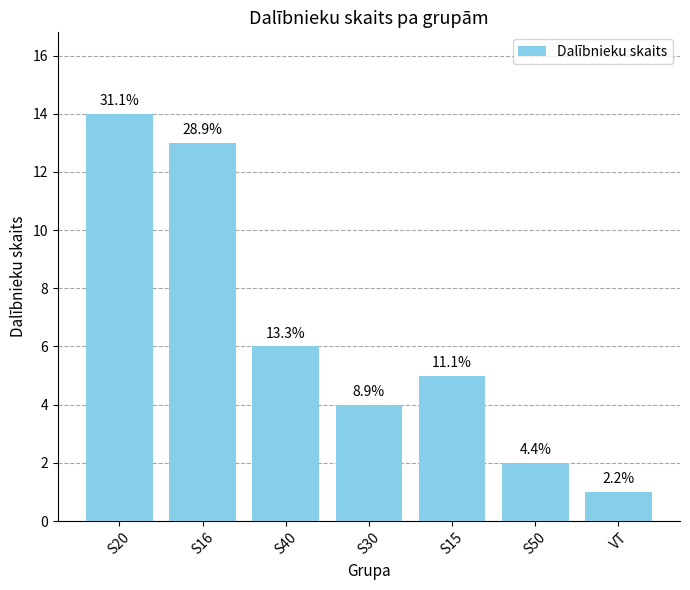

Does the chart contain stacked bars?

No